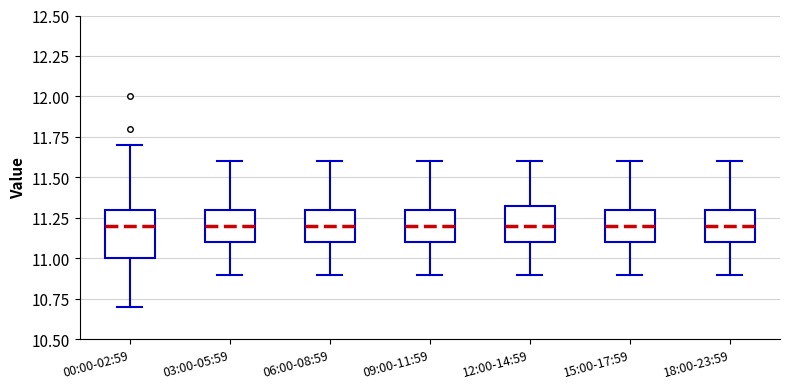

Comparing the boxes themselves (not the whiskers), which one is the tallest?

00:00-02:59